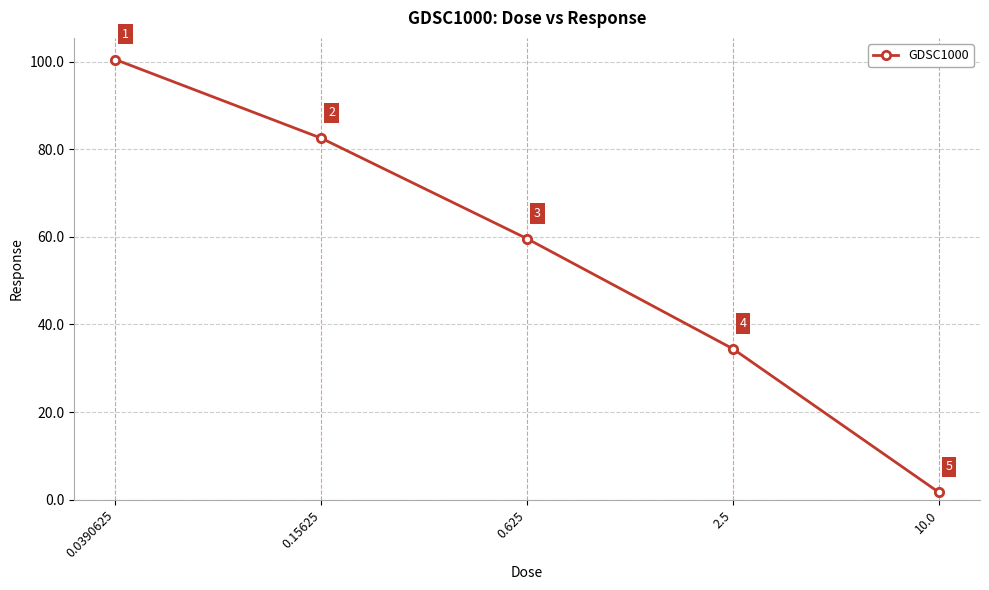

At which category does the chart reach its minimum across all series?

10.0